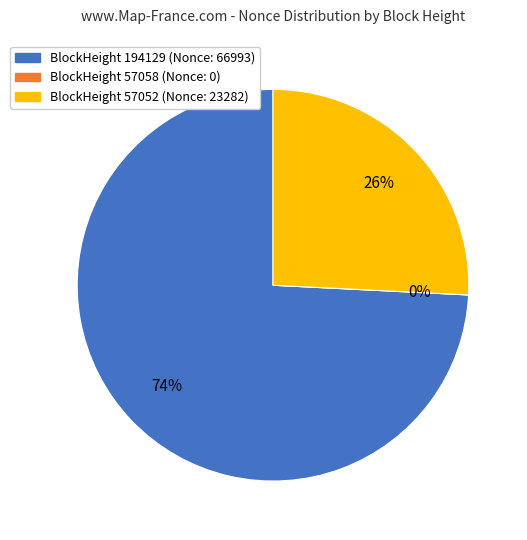

Rank the categories by value from lowest to highest.

57058, 57052, 194129